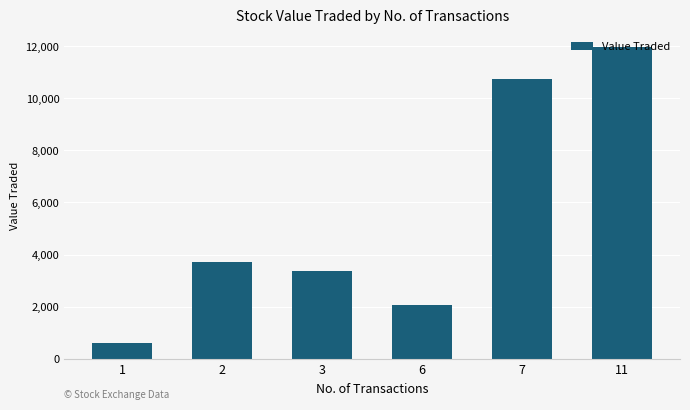

How many data points are less than 3702?

3